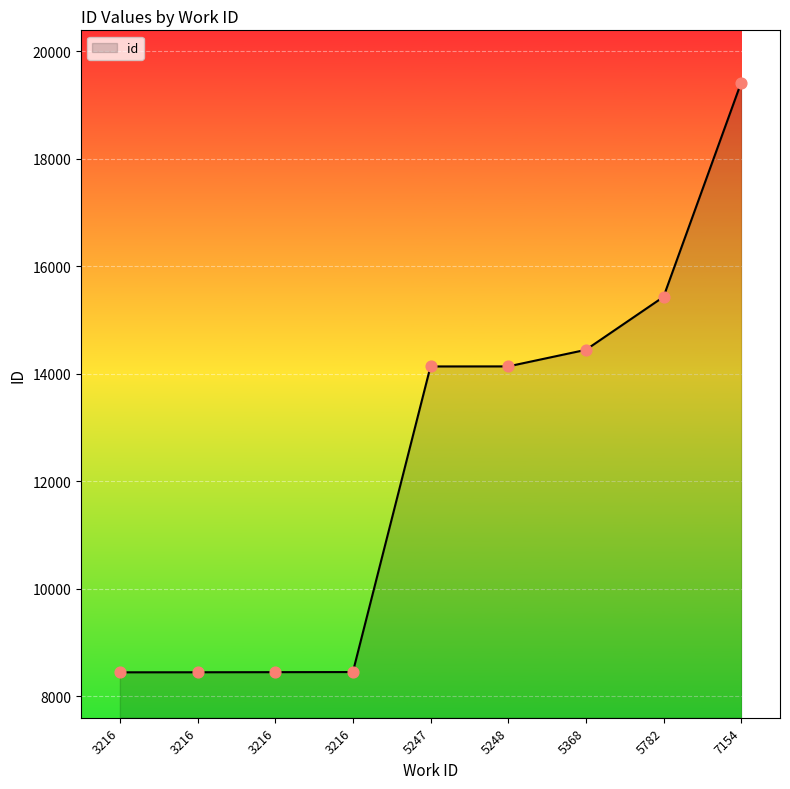

Is this an area chart (filled region under the line)?

Yes